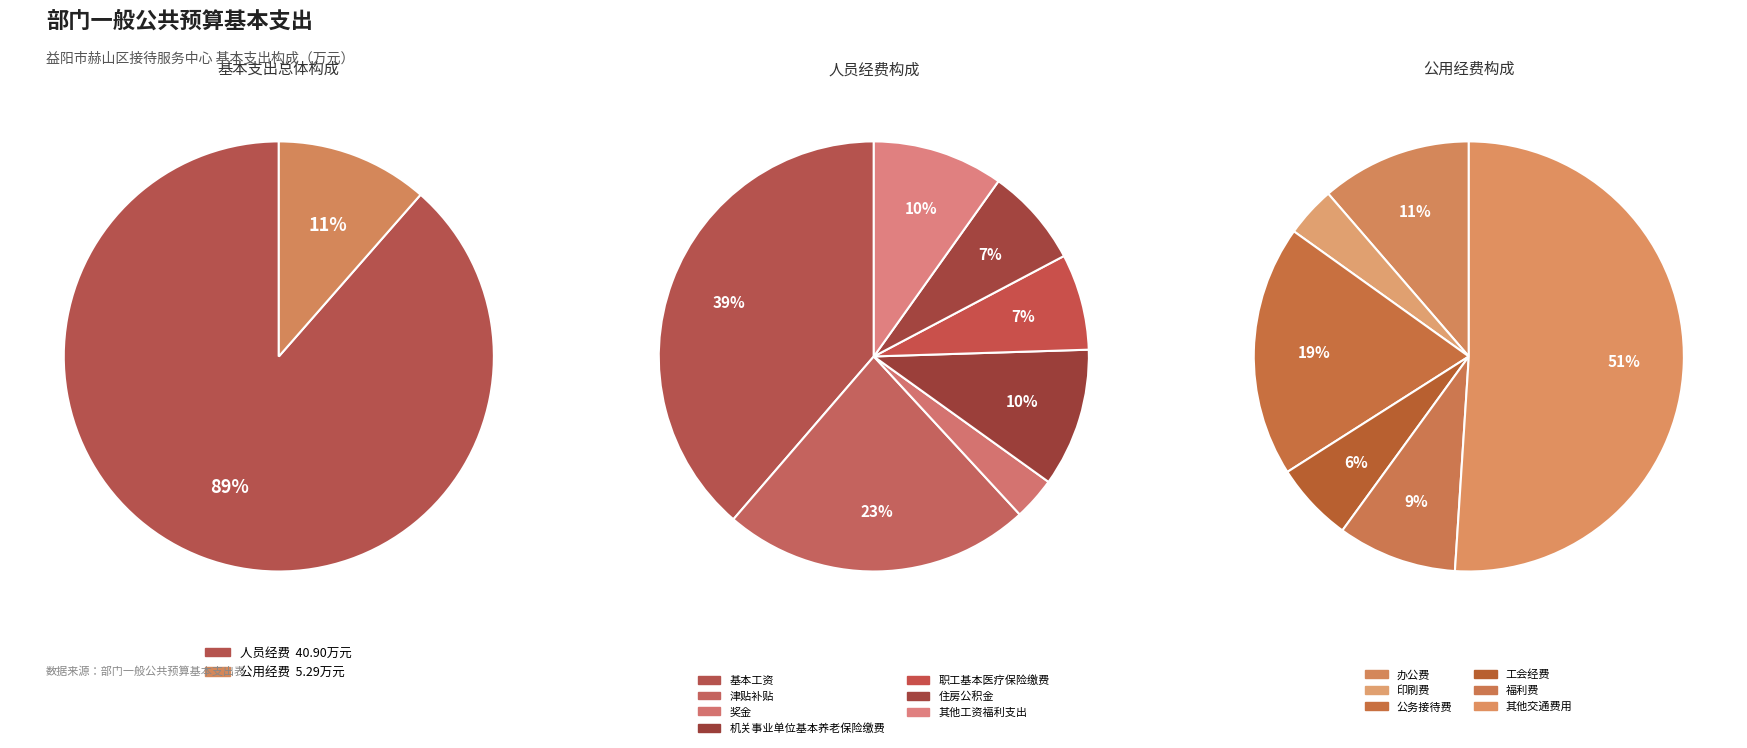

Which has a higher value, 机关事业单位基本养老保险缴费 or 福利费?

机关事业单位基本养老保险缴费